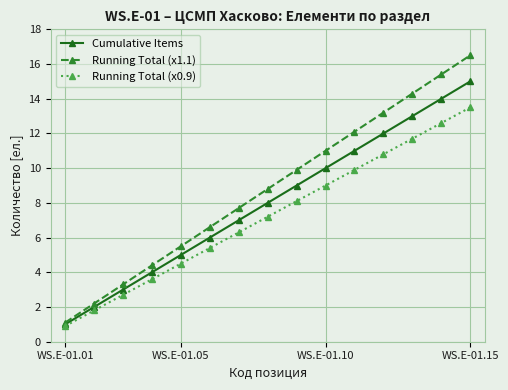

What is the sum of all Running Total (x0.9) values?

108.0